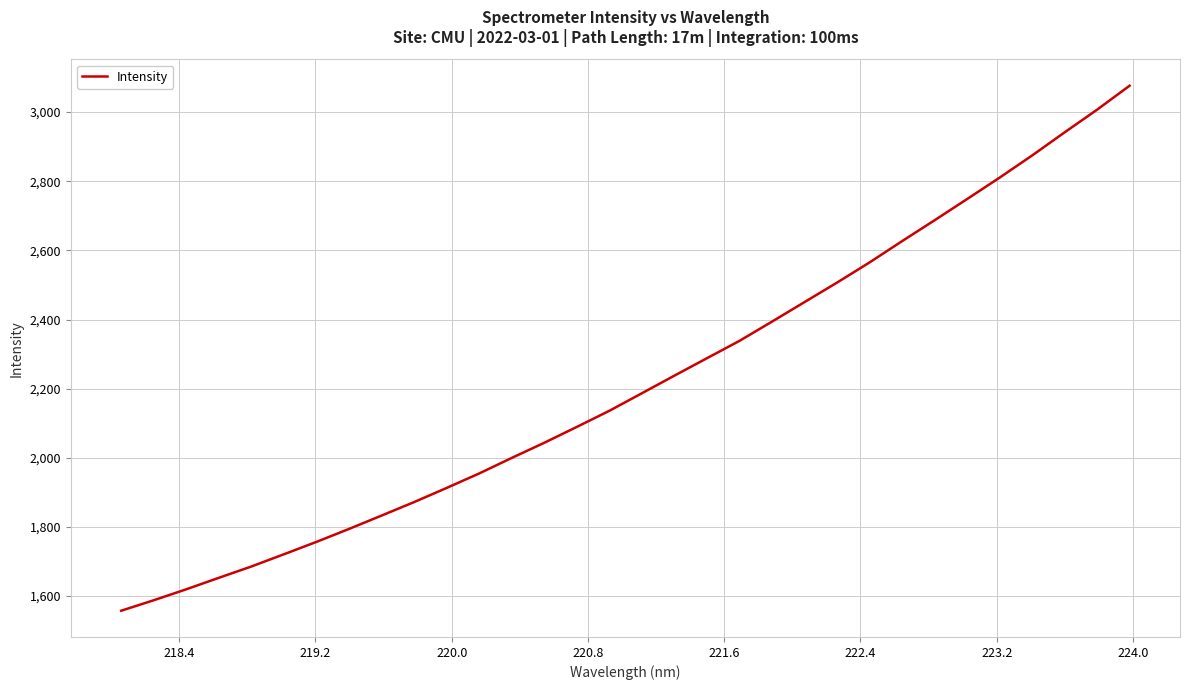

What is the maximum value shown in the chart?

3076.4